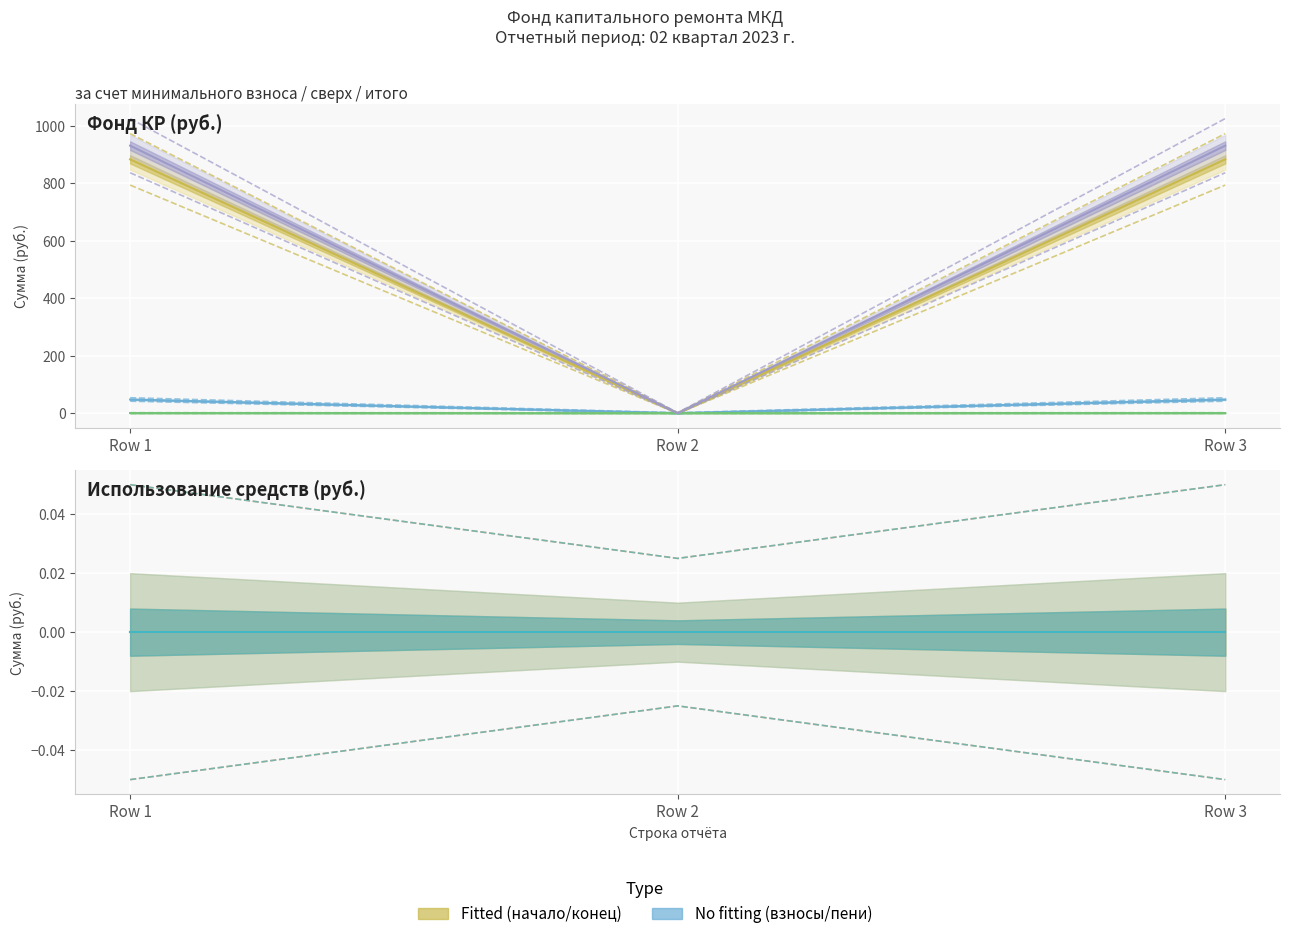

Between Row 1 and Row 3, which is larger?

Row 1